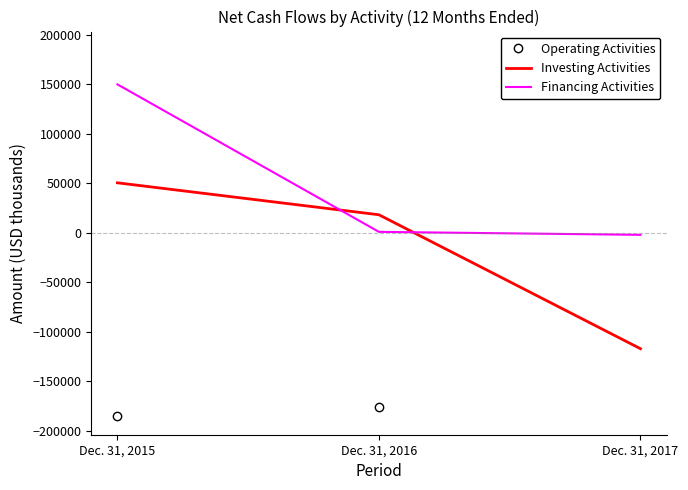

How many data points in Investing Activities are less than 18252?

1